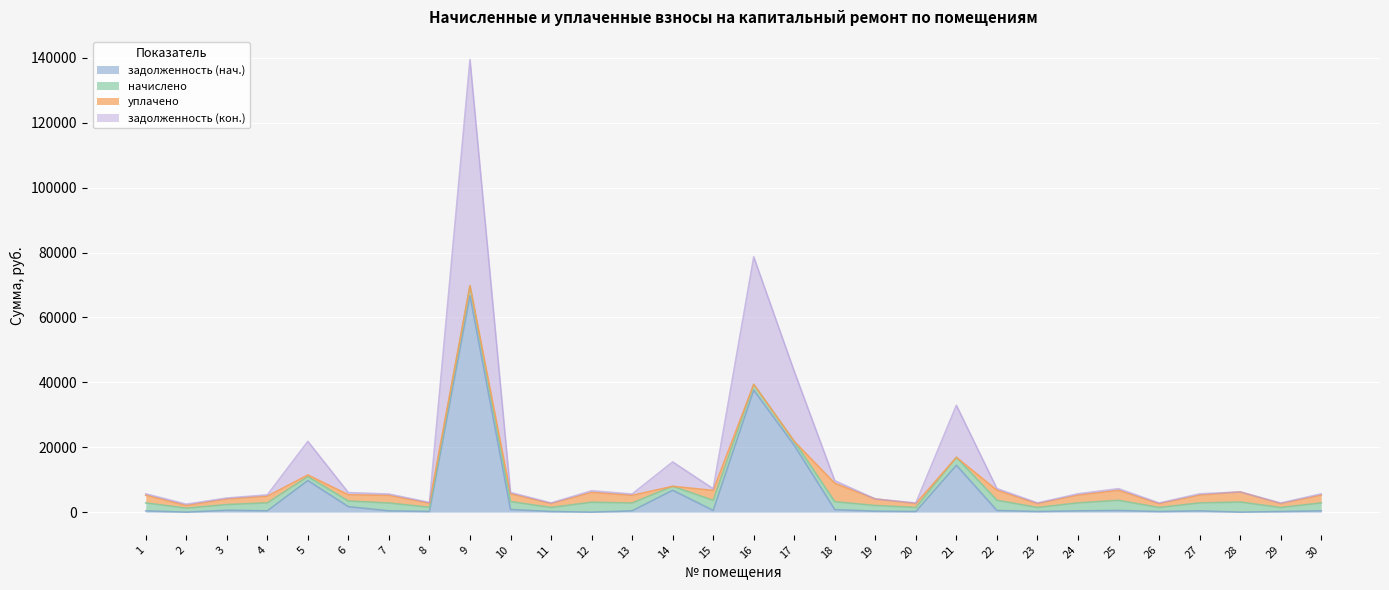

What is the difference between the second highest and minimum values in the задолженность (нач.) series?

37612.2